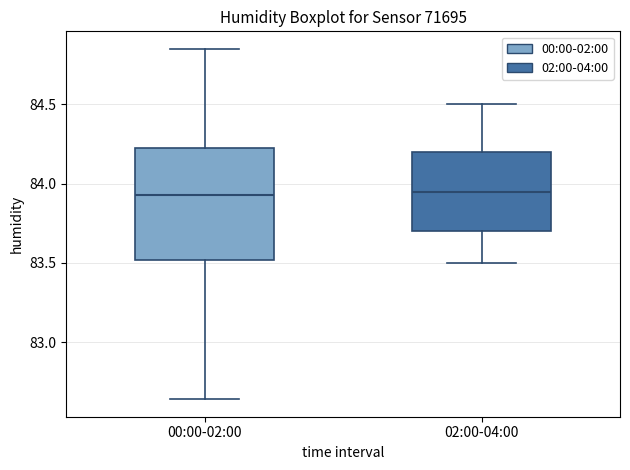

Which box is the tallest, from its lower edge to its upper edge?

00:00-02:00